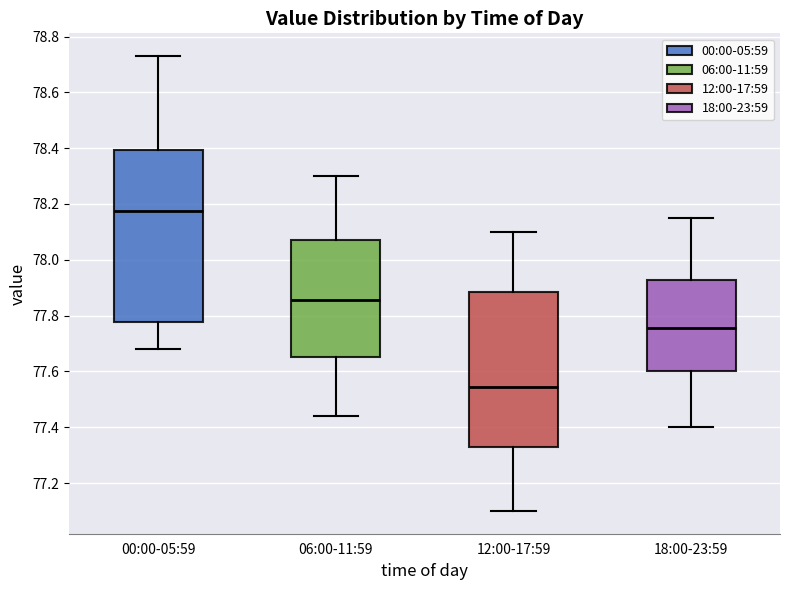

Reading left to right, read every box against the y-axis: the position of its median line, the range the box covers, and the ends of its whiskers. The values are not printed on the chart, so give them approximately, as read against the axis.

00:00-05:59: median 78.18, box 77.78 to 78.40, whiskers 77.68 to 78.74
06:00-11:59: median 77.86, box 77.66 to 78.08, whiskers 77.44 to 78.30
12:00-17:59: median 77.54, box 77.34 to 77.88, whiskers 77.10 to 78.10
18:00-23:59: median 77.76, box 77.60 to 77.92, whiskers 77.40 to 78.16